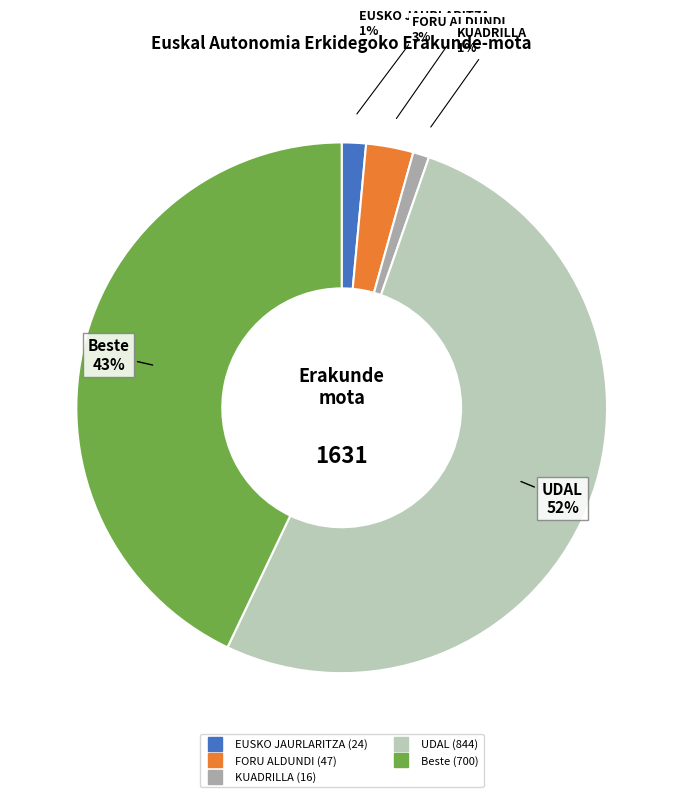

What percentage is the KUADRILLA slice, to the nearest percent?

1%